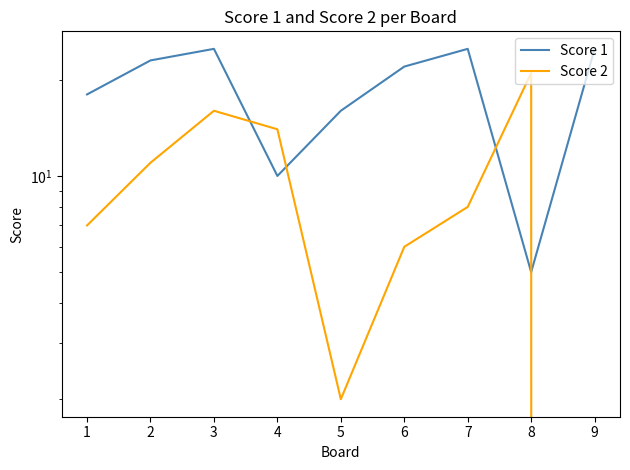

At how many categories does at least one series exceed 1?

9